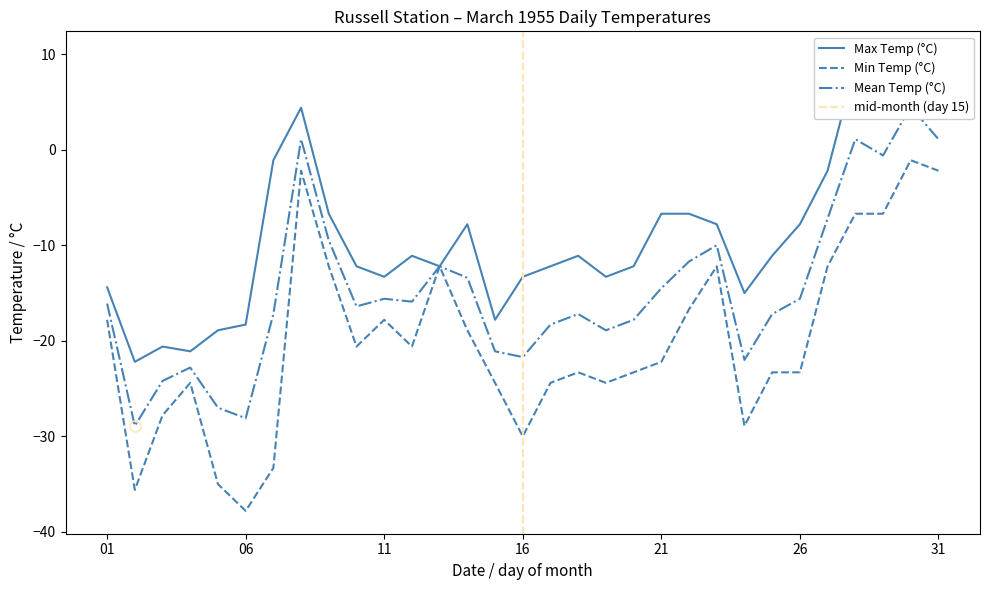

What is the highest value of the Min Temp (°C) series?

-1.1